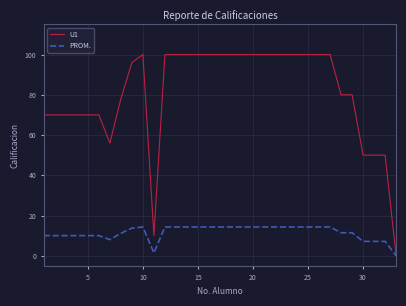

Which series has the largest range (max minus min)?

U1